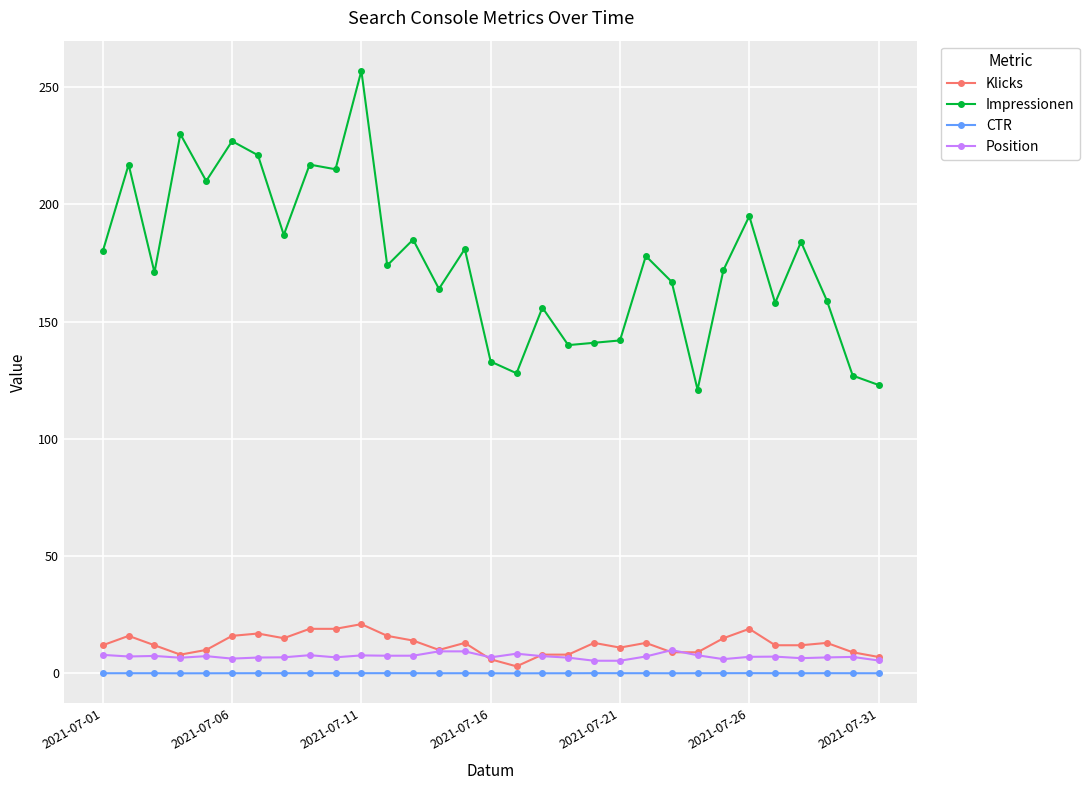

True or false: CTR and Position intersect in this chart.

False